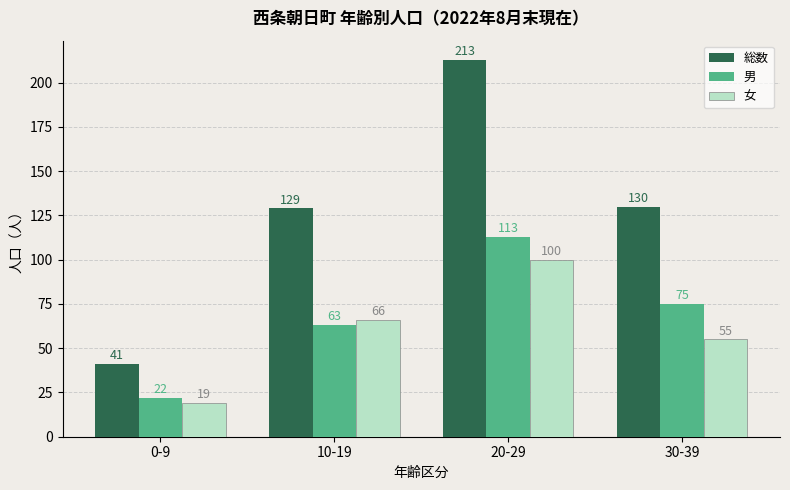

What is the difference between the highest and lowest values at 10-19?

66